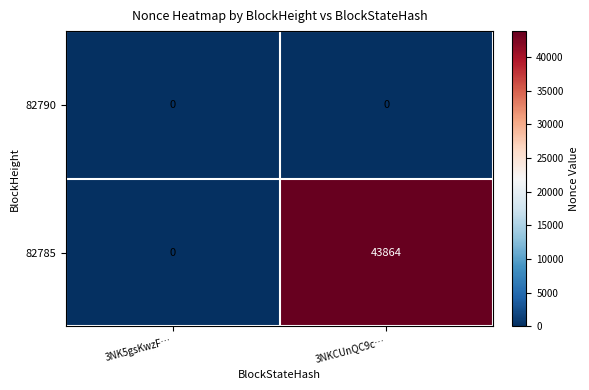

List the series in order of their overall mean, highest first.

82785, 82790